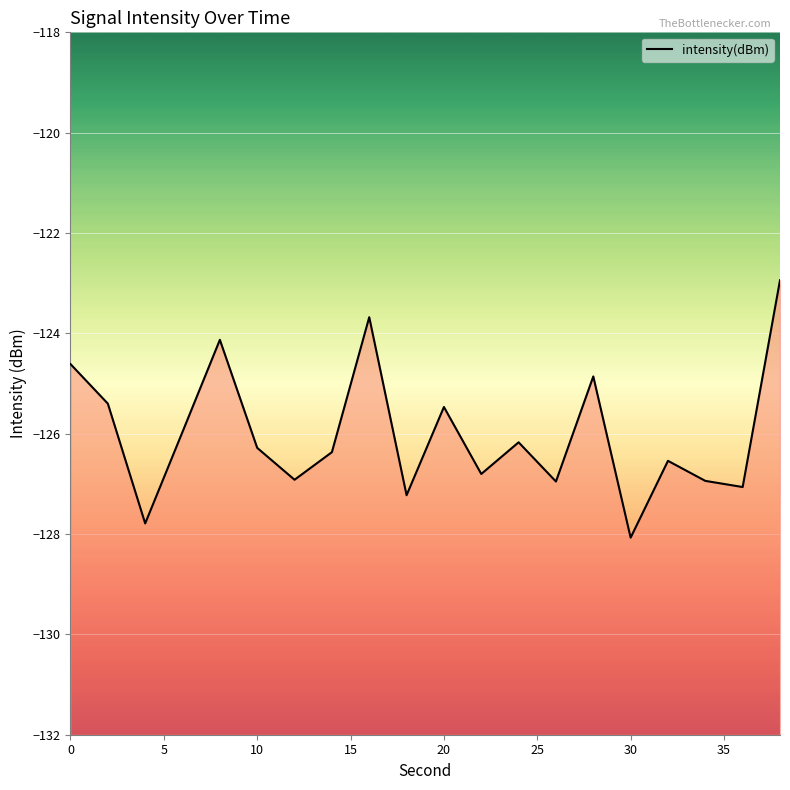

What is the difference between the second highest and second lowest values?

4.1